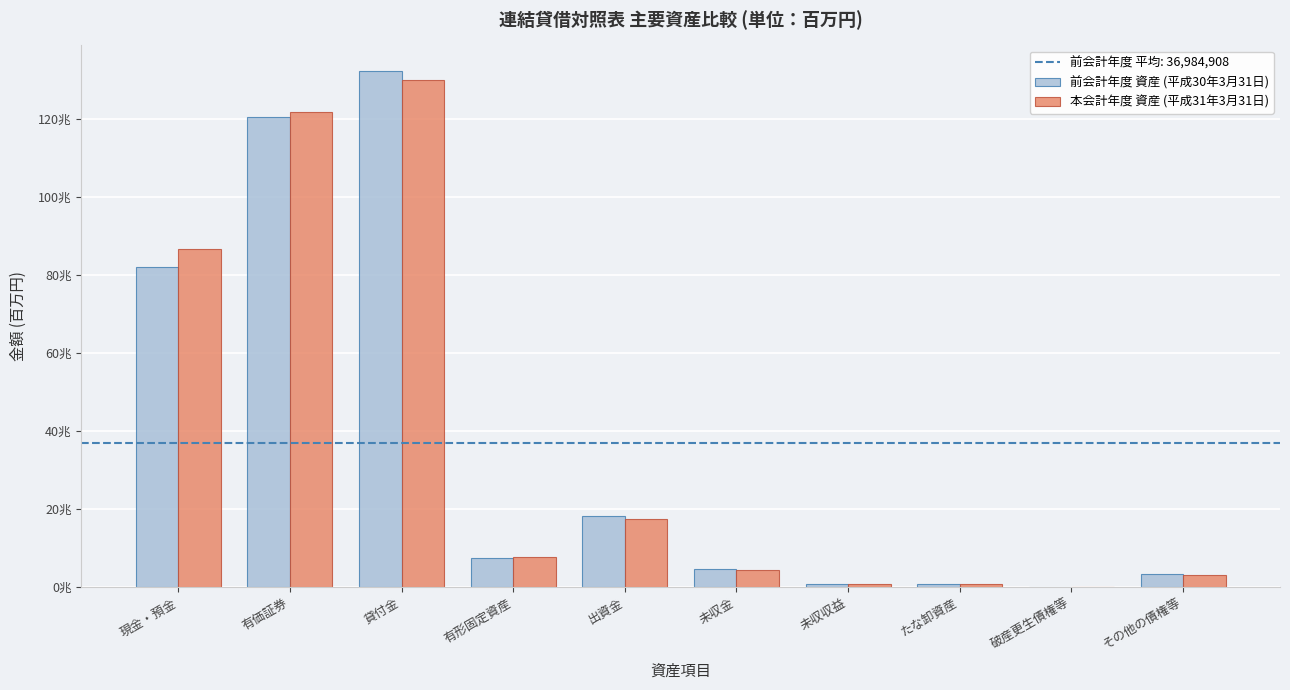

The 前会計年度 資産 (平成30年3月31日) series shows 4593018 at 未収金. True or false?

True